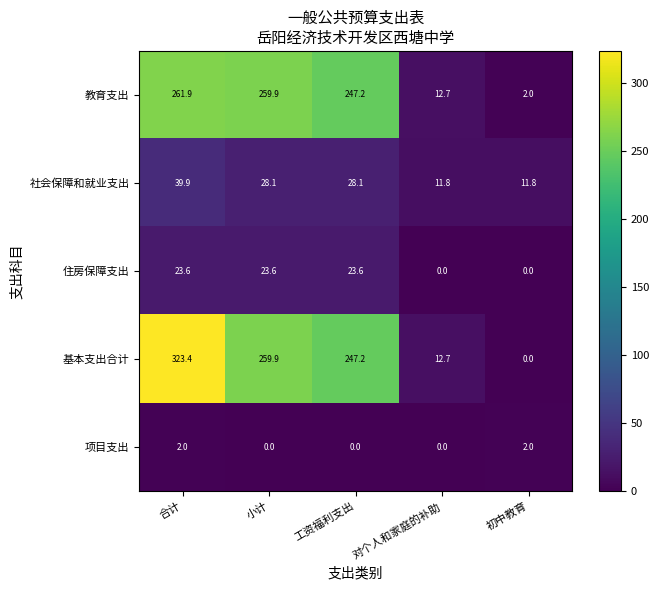

At which label does 社会保障和就业支出 reach its peak?

合计